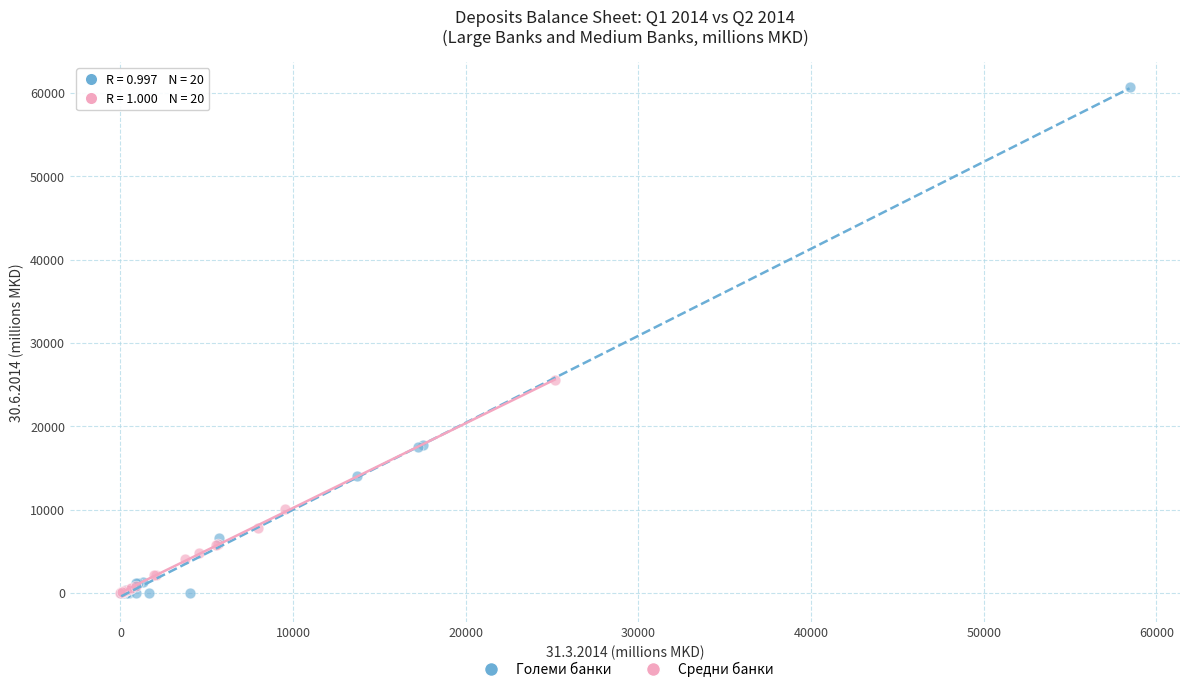

Which series has the widest spread of Y values?

Големи банки